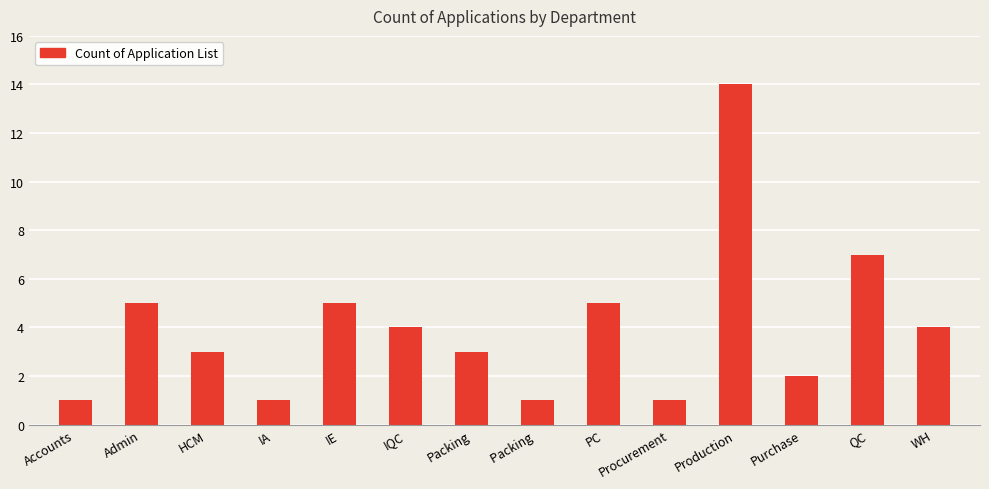

What is the value of the 13th bar from the left?

7